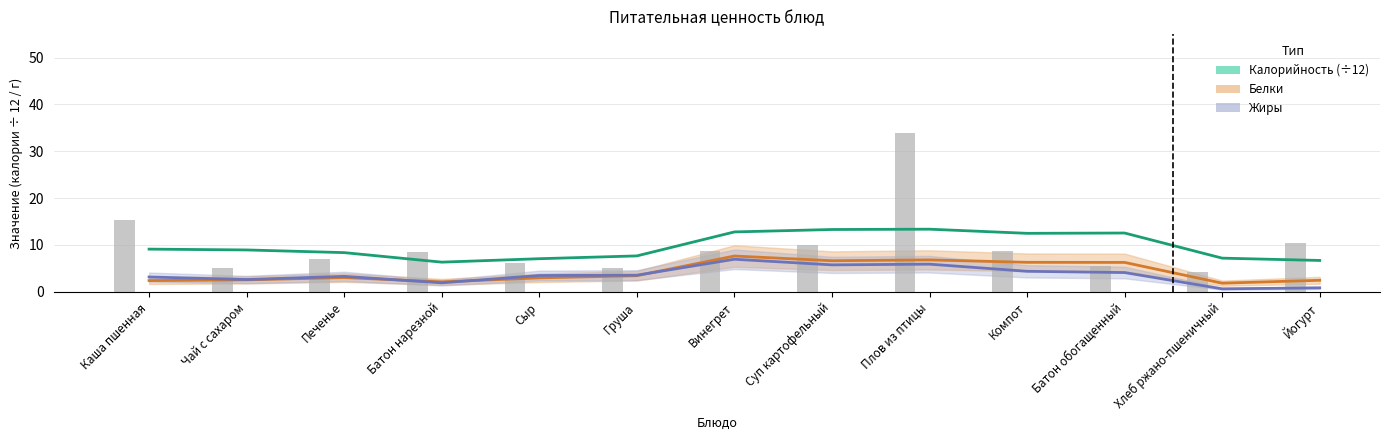

What is the sum of the Калорийность (÷12) values at Компот and Батон обогащенный?

25.0